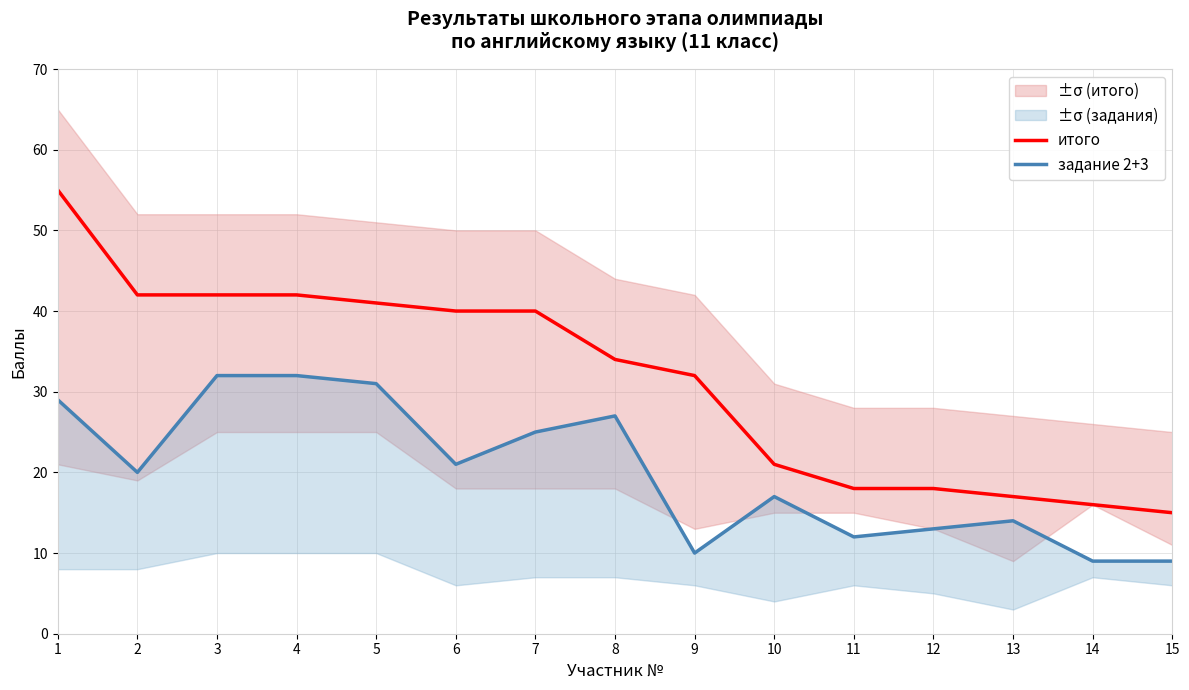

Is this an area chart (filled region under the line)?

No